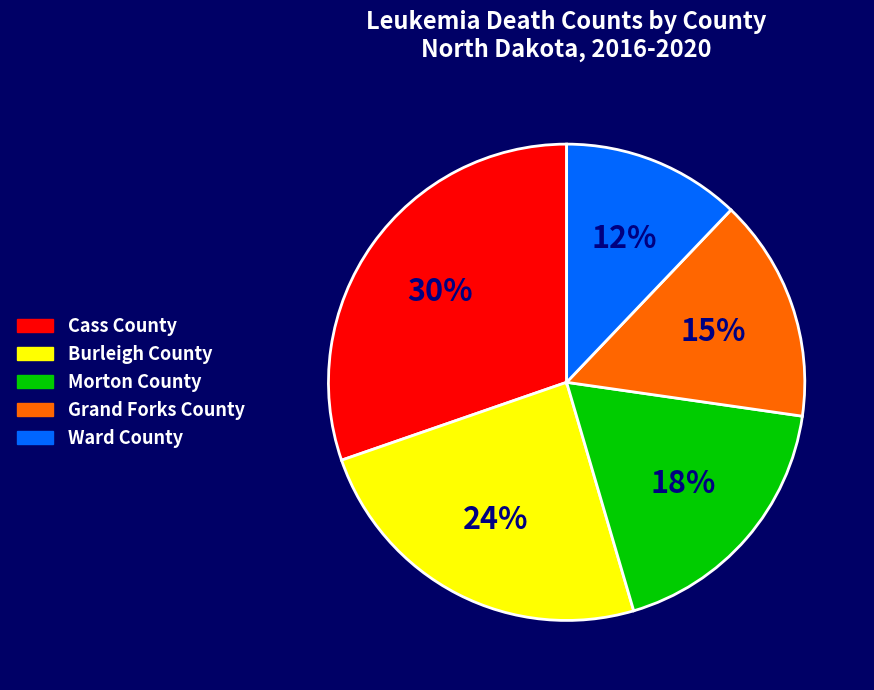

The Grand Forks County slice represents 6% of the pie. True or false?

False